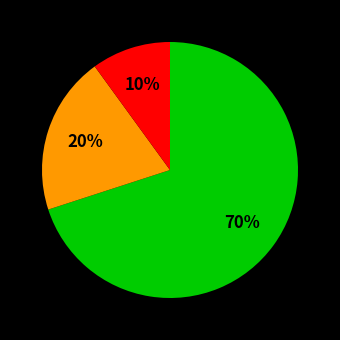

To the nearest percent, what is the average slice percentage?

33%